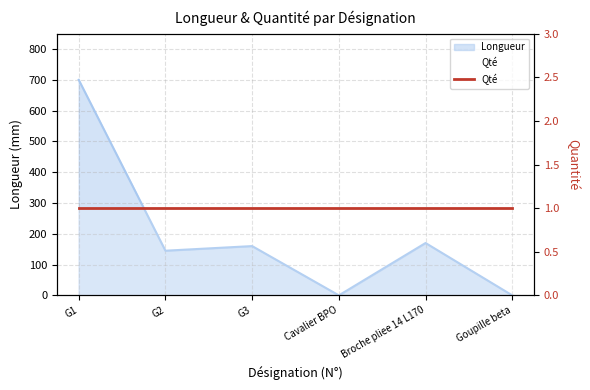

True or false: the data shows 58 at Broche pliee 14 L170.

False